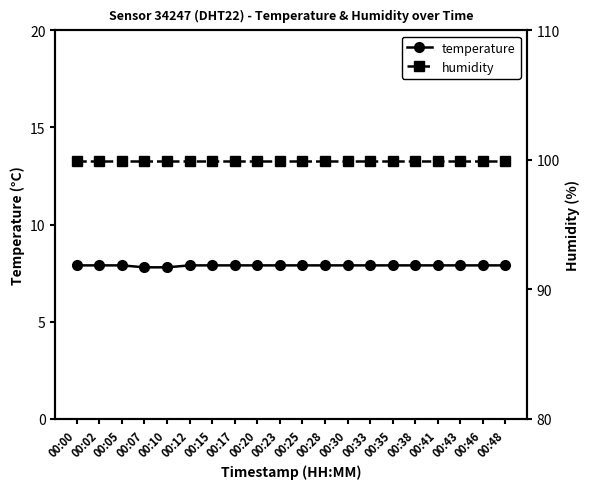

At which label is humidity closest to 99?

00:00